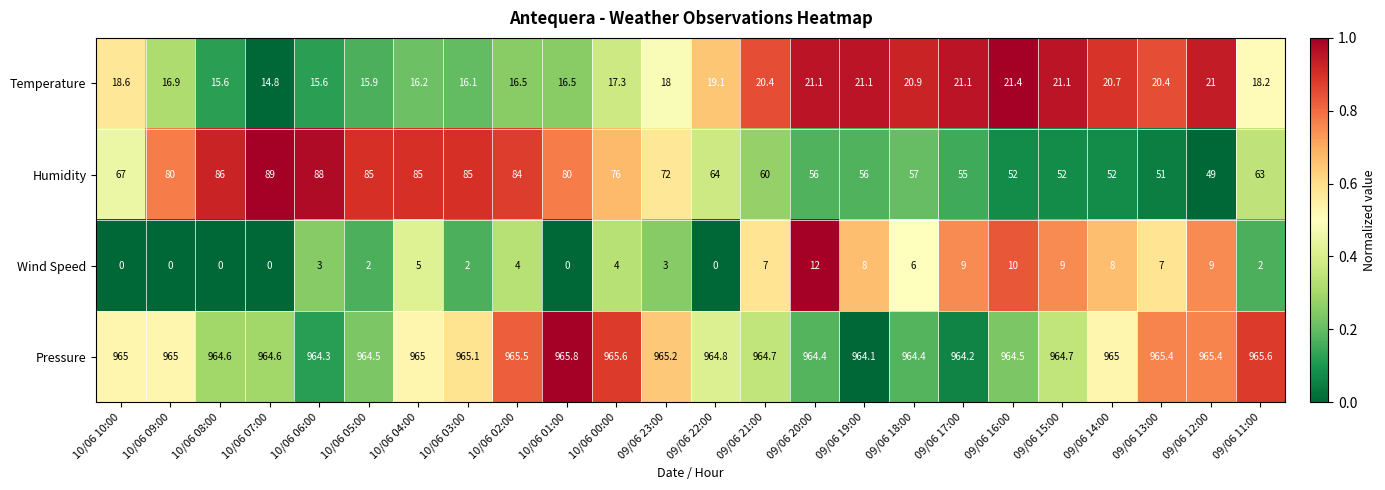

Between 10/06 03:00 and 09/06 22:00, which series saw the biggest shift?

Humidity